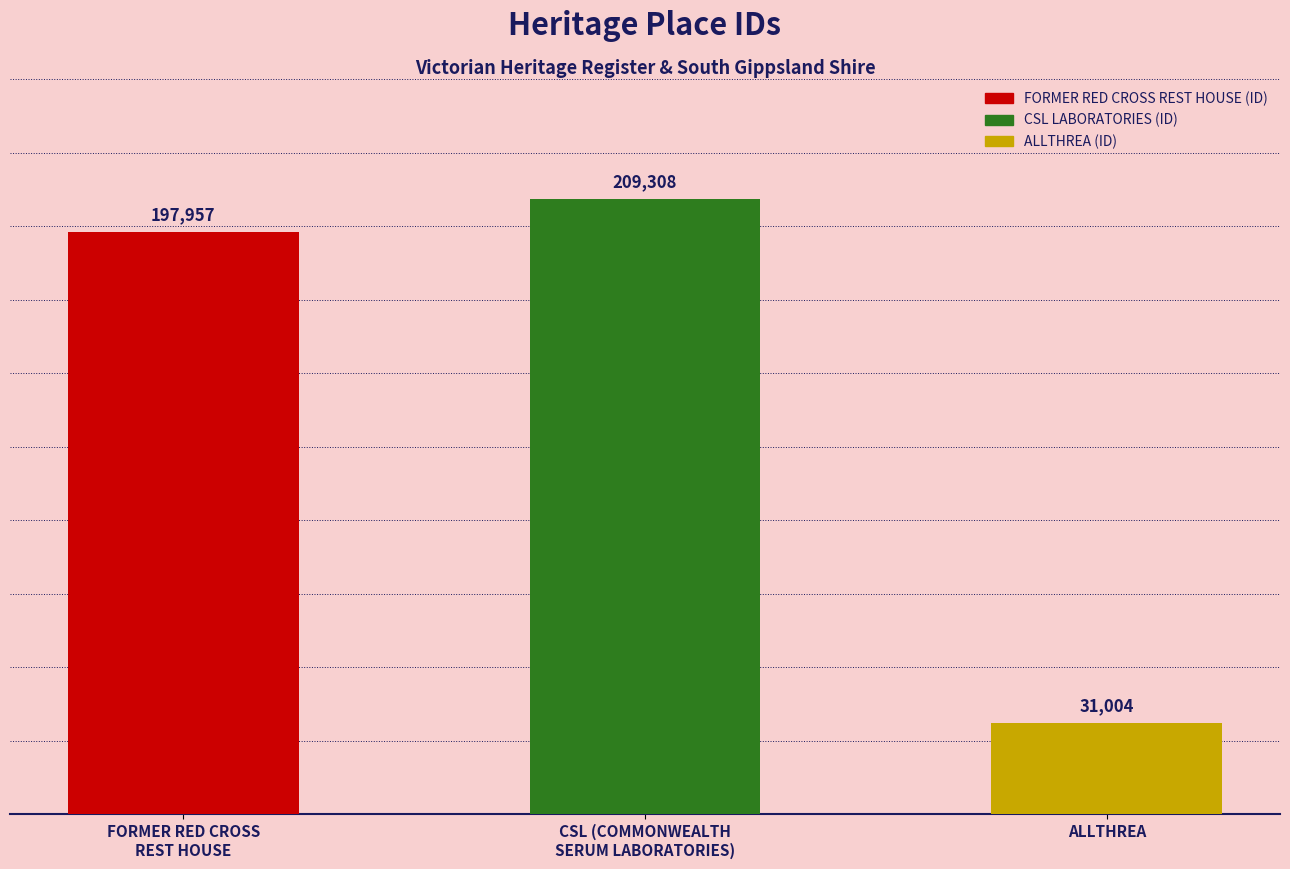

Which label corresponds to the smallest value in the chart?

ALLTHREA